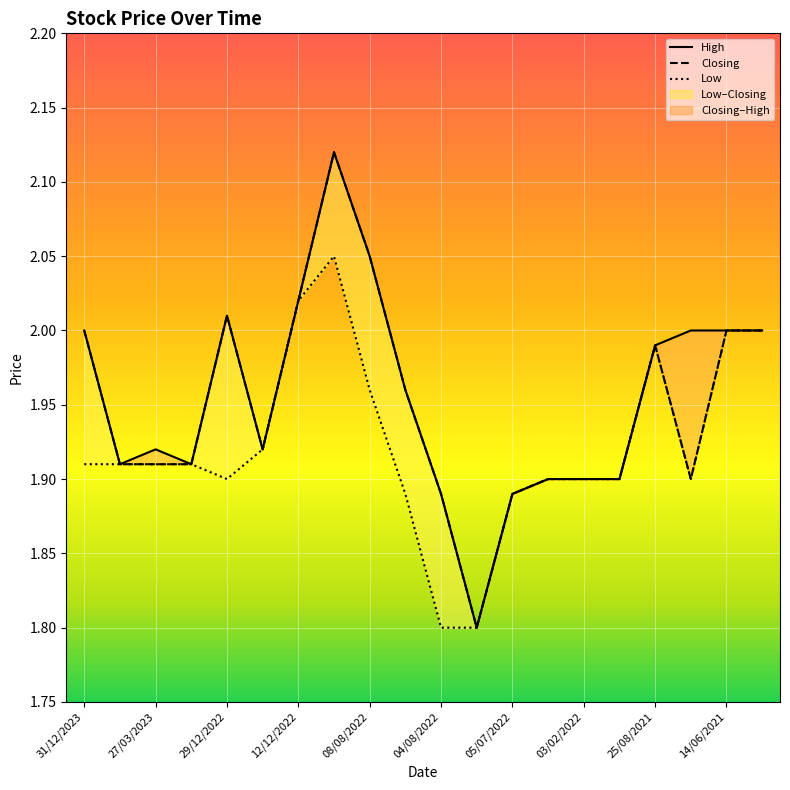

What is the lowest value of the Closing series?

1.8